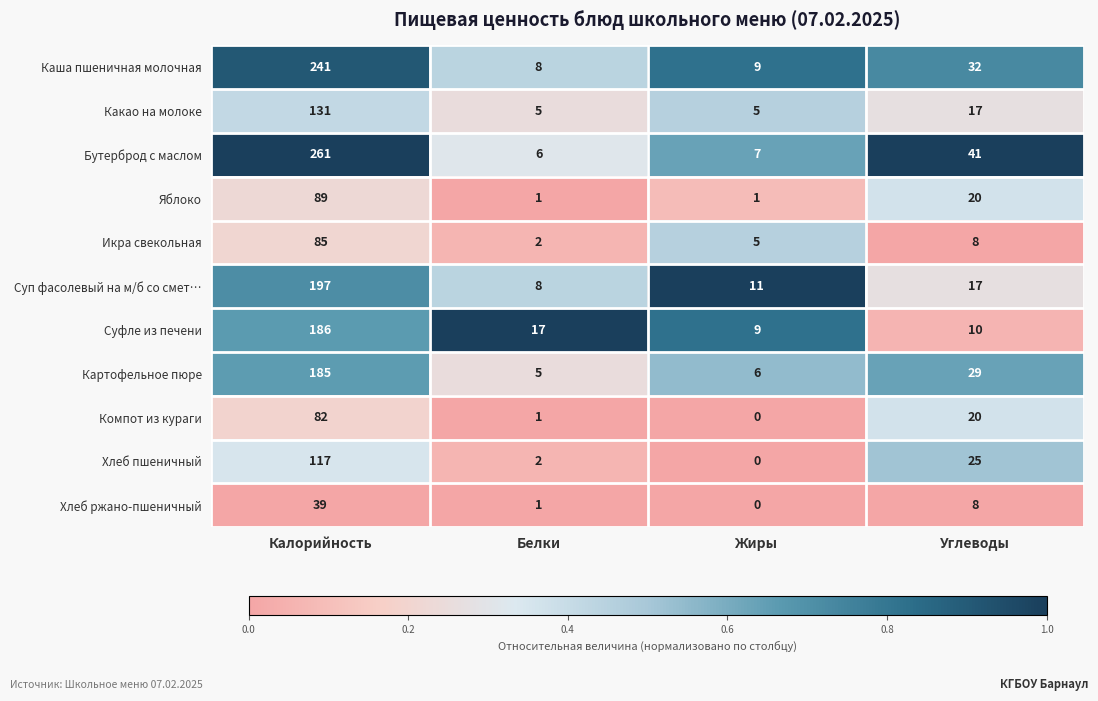

At Калорийность, list the series in order from largest to smallest.

Бутерброд с маслом, Каша пшеничная молочная, Суп фасолевый на м/б со смет…, Суфле из печени, Картофельное пюре, Какао на молоке, Хлеб пшеничный, Яблоко, Икра свекольная, Компот из кураги, Хлеб ржано-пшеничный